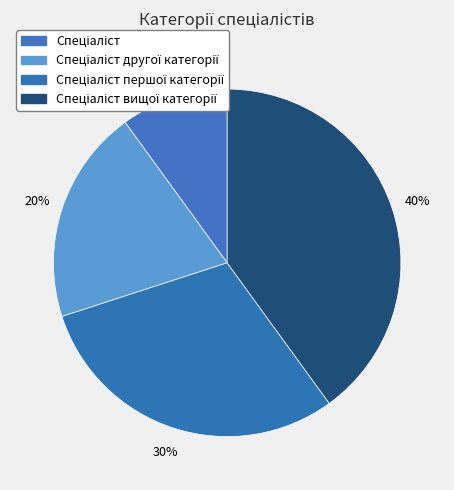

Rank the categories by value from highest to lowest.

Спеціаліст вищої категорії, Спеціаліст першої категорії, Спеціаліст другої категорії, Спеціаліст